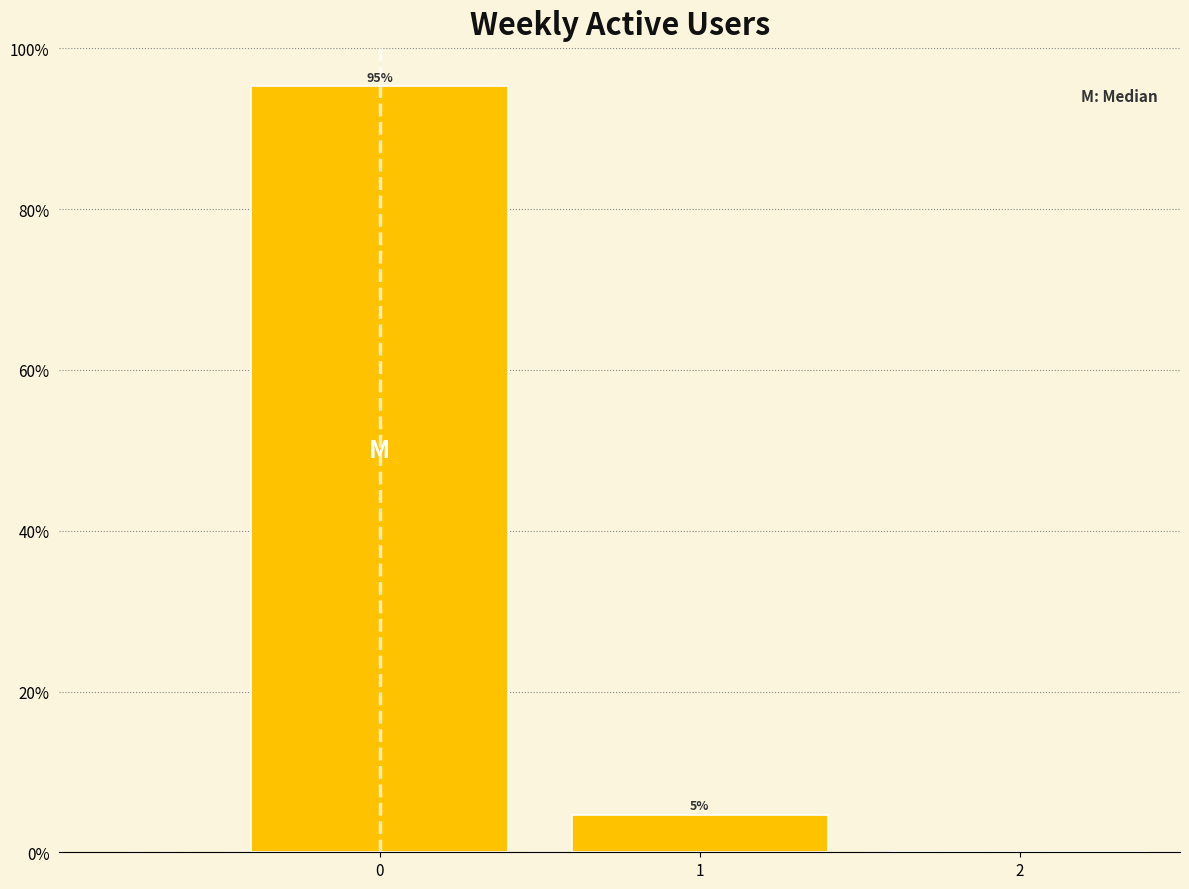

Over which range of the x-axis is the bar tallest?

-0.5 to 0.5